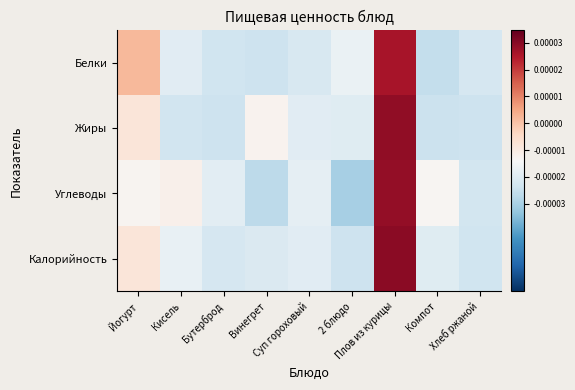

Reading left to right, extract all data points from this chart.

Белки: Йогурт=1.0	Кисель=-0.3	Бутерброд=-0.6	Винегрет=-0.6	Суп гороховый=-0.5	2 блюдо=-0.2	Плов из курицы=2.5	Компот=-0.7	Хлеб ржаной=-0.5
Жиры: Йогурт=0.4	Кисель=-0.6	Бутерброд=-0.6	Винегрет=0.1	Суп гороховый=-0.3	2 блюдо=-0.4	Плов из курицы=2.7	Компот=-0.6	Хлеб ржаной=-0.6
Углеводы: Йогурт=0.1	Кисель=0.1	Бутерброд=-0.3	Винегрет=-0.8	Суп гороховый=-0.3	2 блюдо=-1.0	Плов из курицы=2.6	Компот=0.1	Хлеб ржаной=-0.6
Калорийность: Йогурт=0.4	Кисель=-0.2	Бутерброд=-0.5	Винегрет=-0.4	Суп гороховый=-0.3	2 блюдо=-0.6	Плов из курицы=2.7	Компот=-0.4	Хлеб ржаной=-0.6